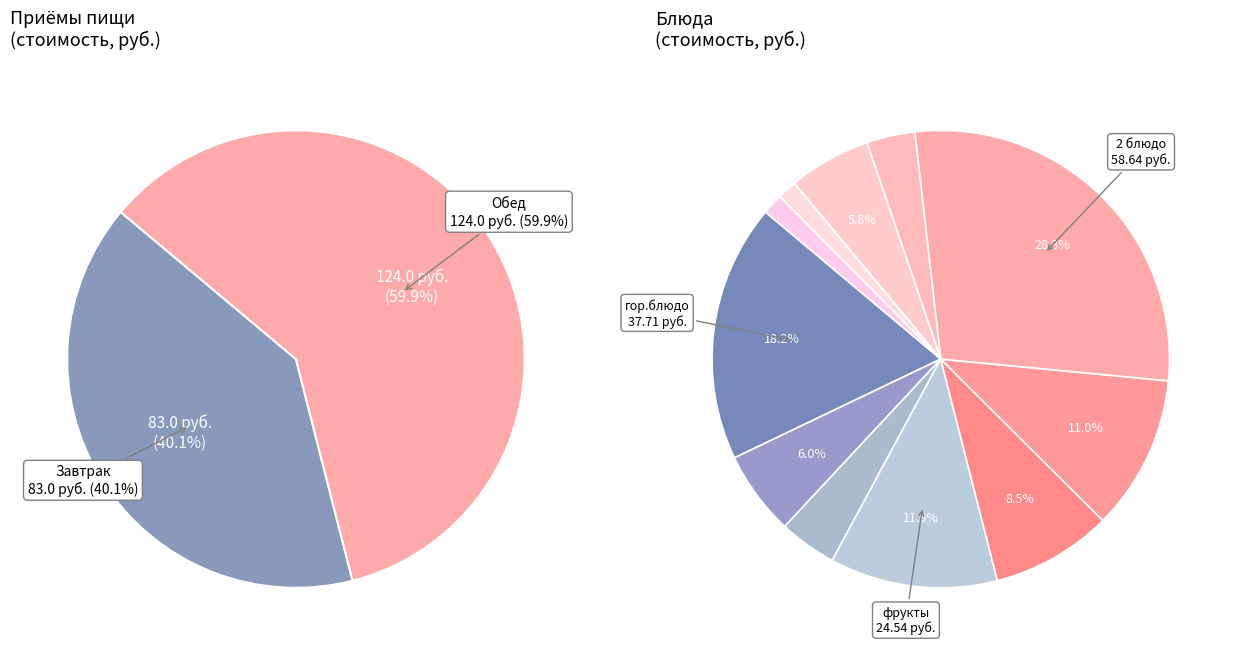

To the nearest percent, what is the difference between the largest and smallest slice percentages?

27%